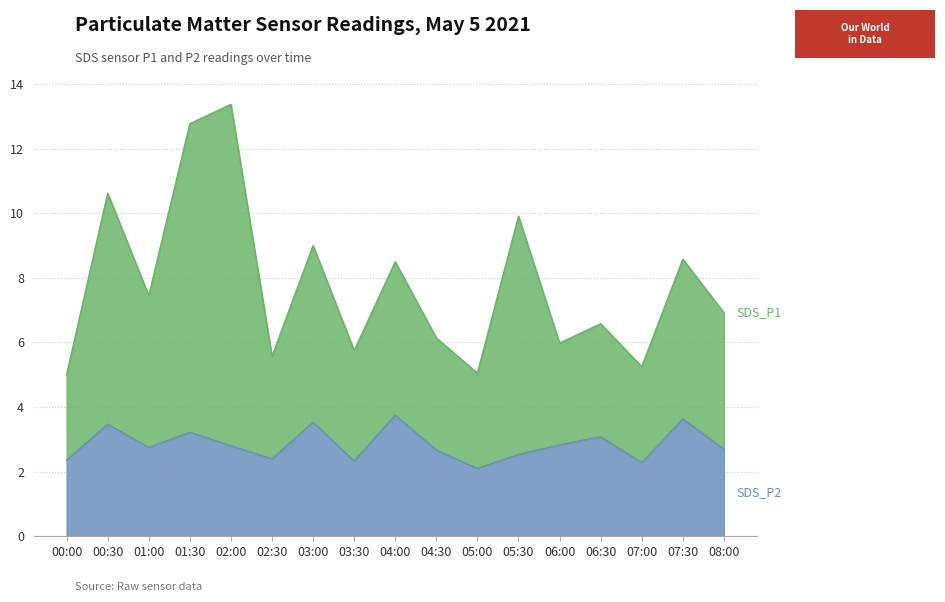

Is the value of SDS_P1 at 05:30 greater than the value of SDS_P2 at 00:00?

Yes